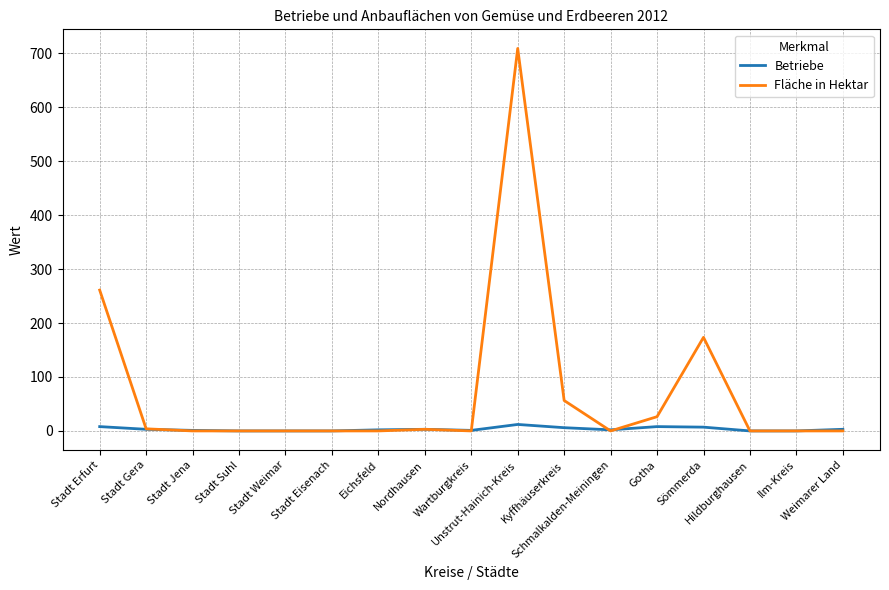

Which series has the widest spread of values?

Fläche in Hektar